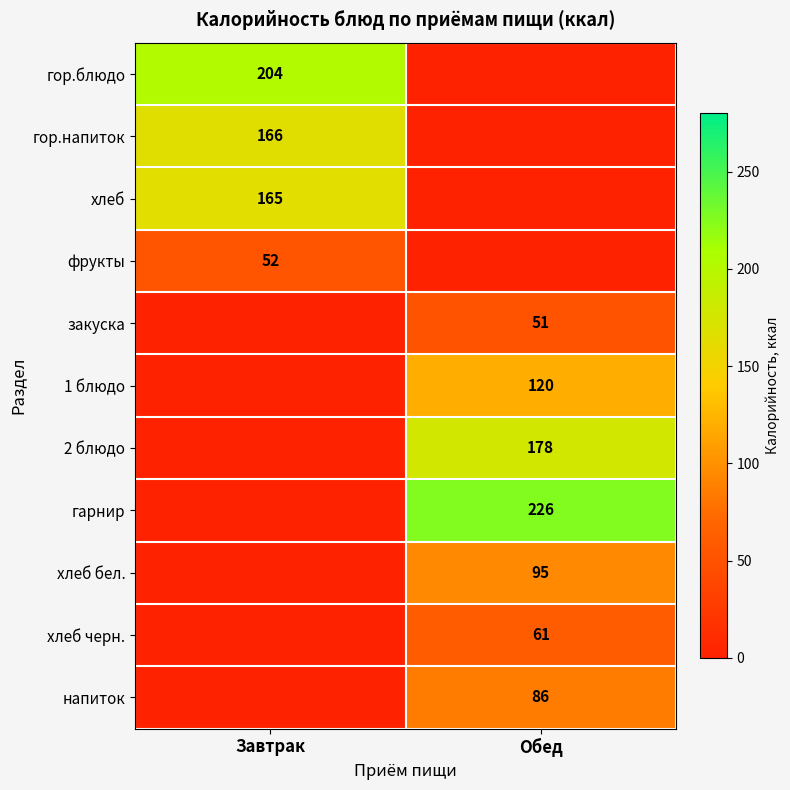

The value of закуска at Обед is 51. True or false?

True